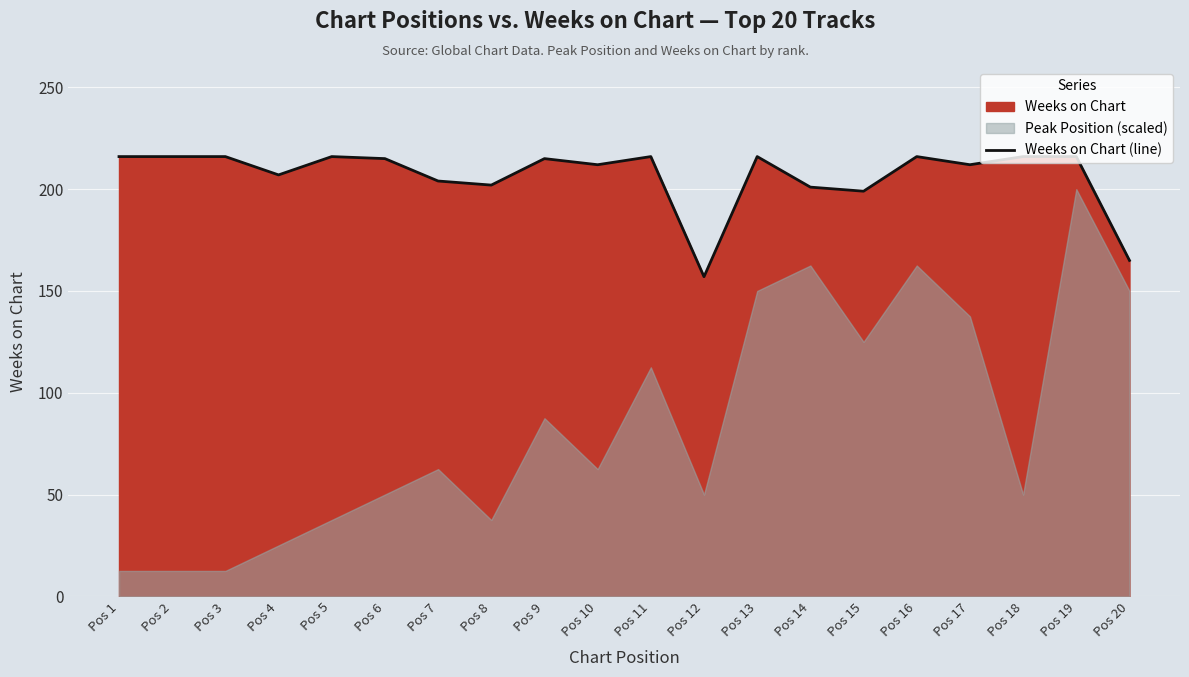

Reading left to right, what are all the values shown in this chart?

Pos 1=216	Pos 2=216	Pos 3=216	Pos 4=207	Pos 5=216	Pos 6=215	Pos 7=204	Pos 8=202	Pos 9=215	Pos 10=212	Pos 11=216	Pos 12=157	Pos 13=216	Pos 14=201	Pos 15=199	Pos 16=216	Pos 17=212	Pos 18=216	Pos 19=216	Pos 20=165